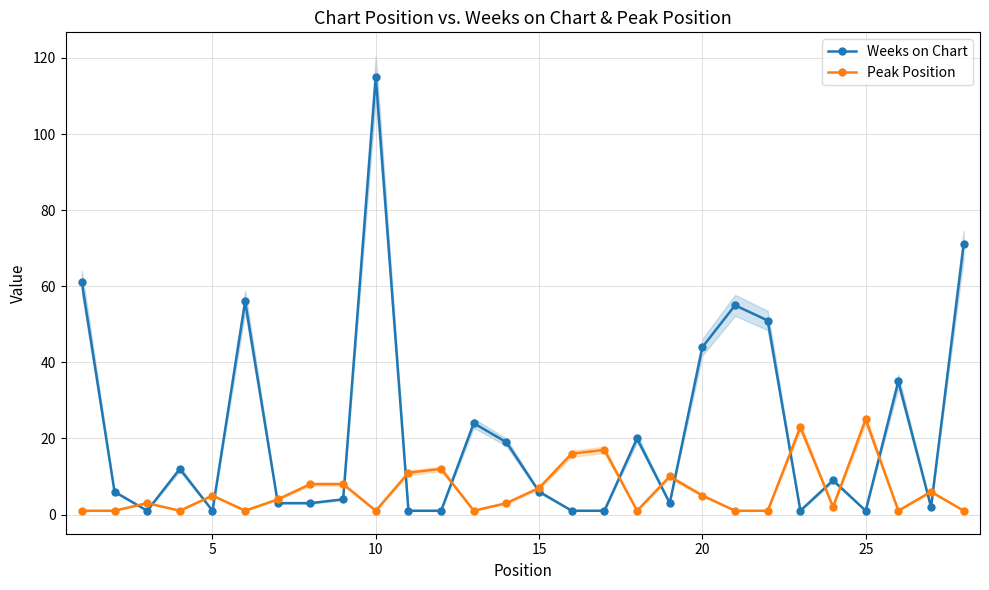

True or false: Weeks on Chart has more than 2 interior local peaks.

True